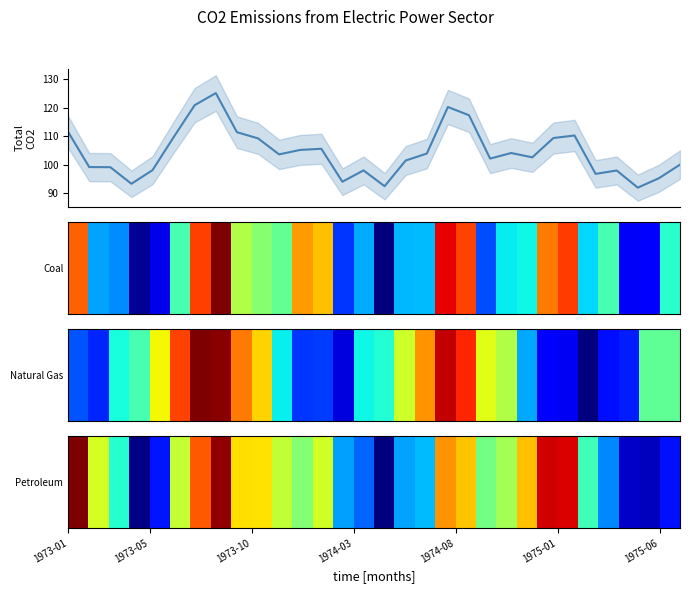

Which series has the widest spread of values?

Total CO2